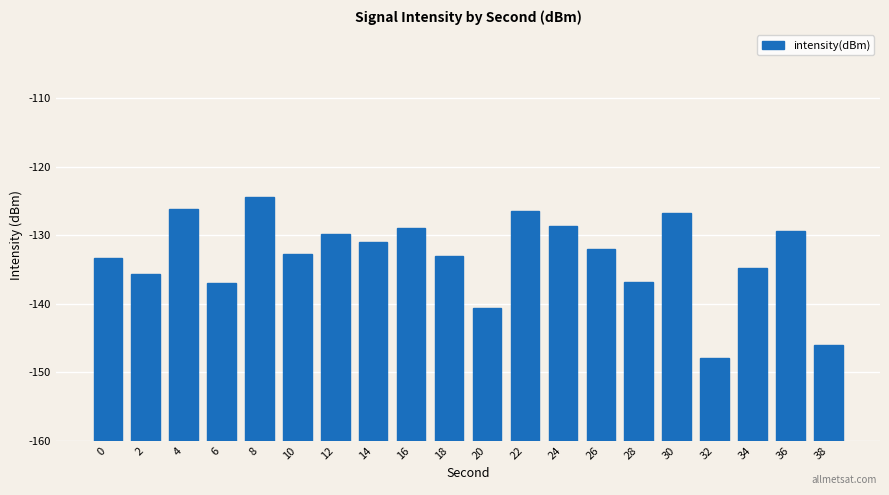

List the labels in order of value, smallest first.

32, 38, 20, 6, 28, 2, 34, 0, 18, 10, 26, 14, 12, 36, 16, 24, 30, 22, 4, 8